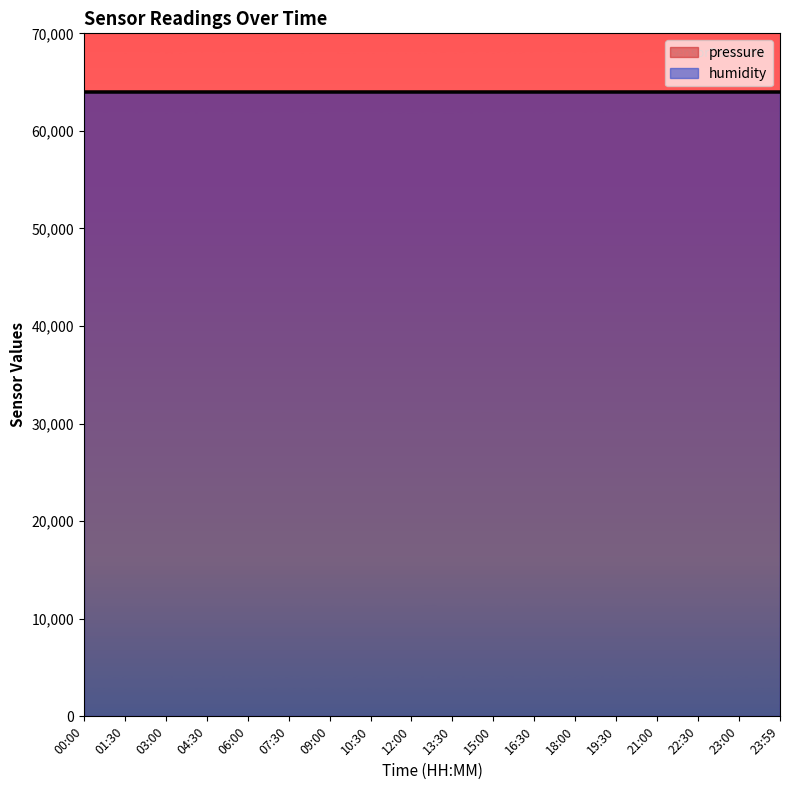

What are all the series names shown in the legend?

pressure, humidity